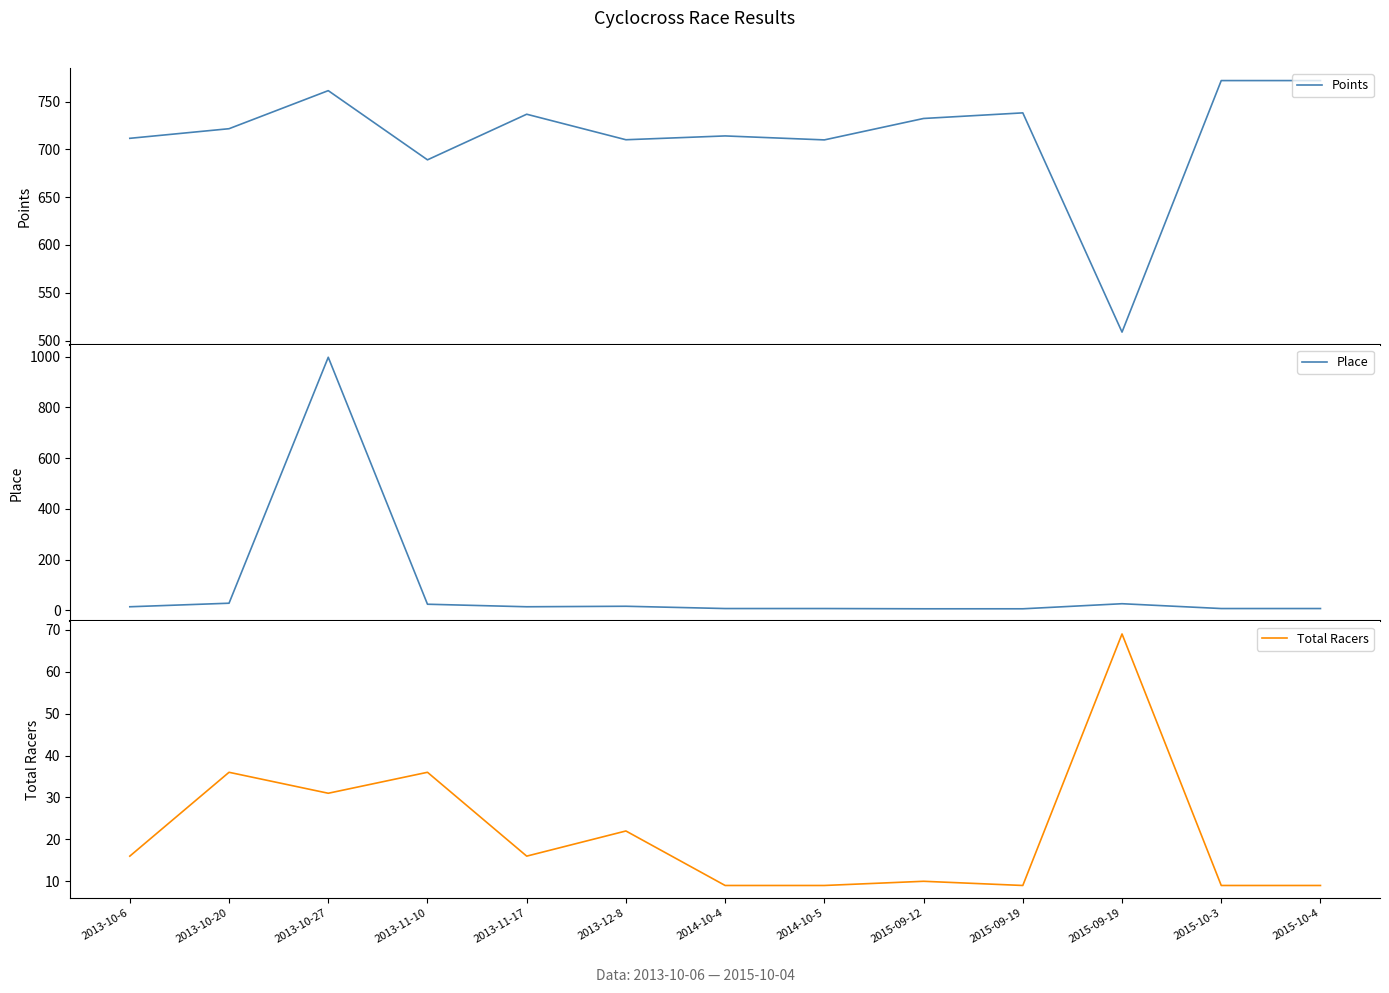

At how many categories does at least one series exceed 409?

13